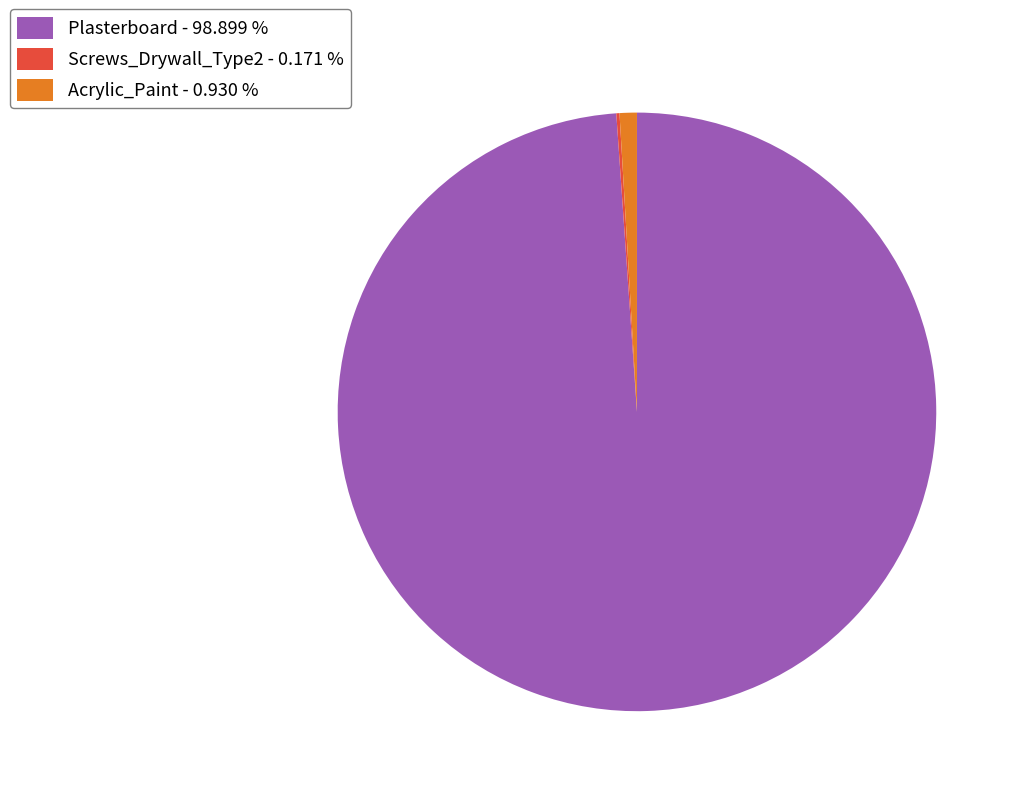

Which category has the biggest portion of the pie?

Plasterboard - 98.899 %